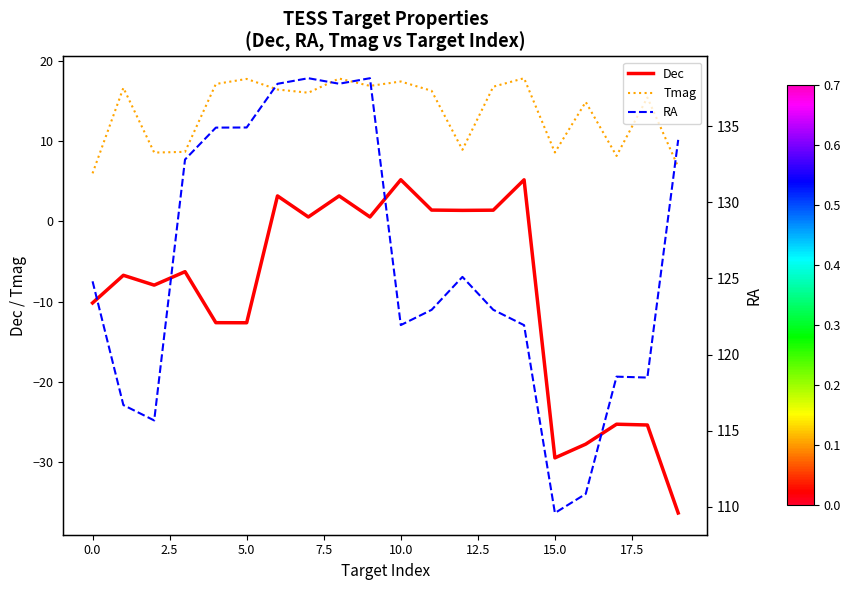

What value does the Tmag series have at 16?

14.9